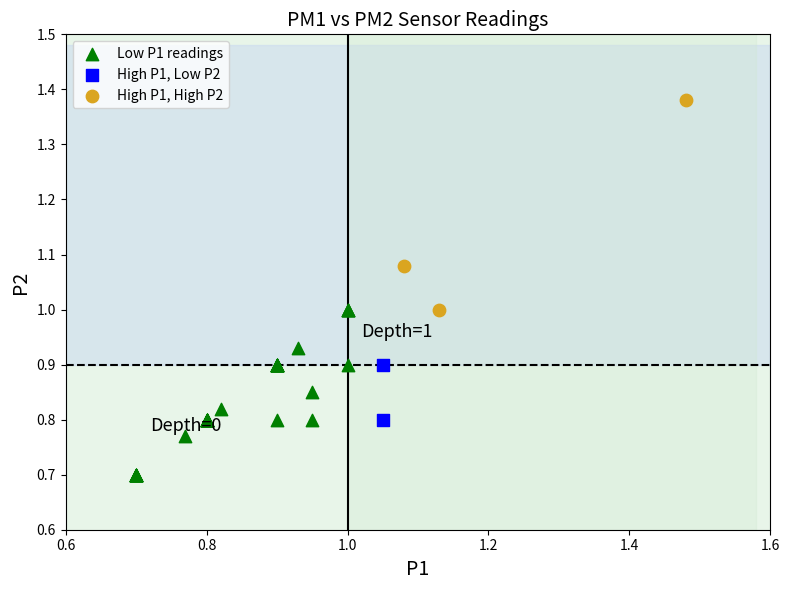

Which series reaches the minimum Y coordinate?

Low P1 readings